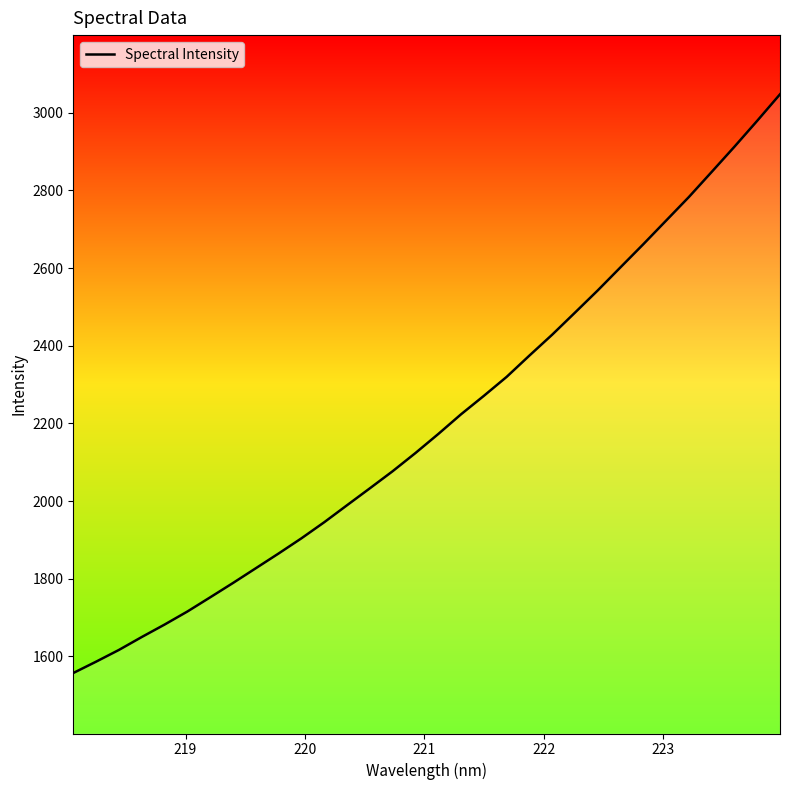

What is the maximum value shown in the chart?

3047.6